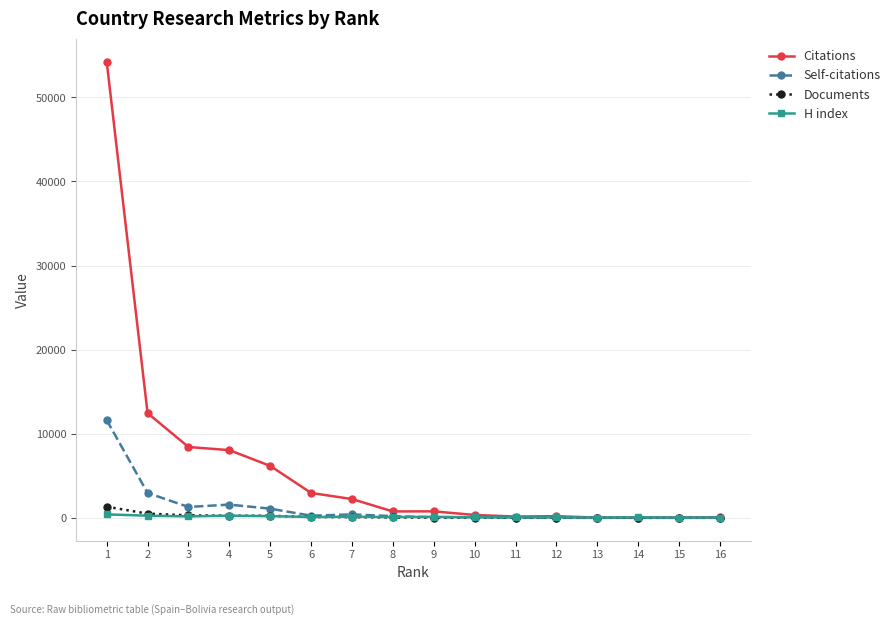

Which series has the largest range (max minus min)?

Citations